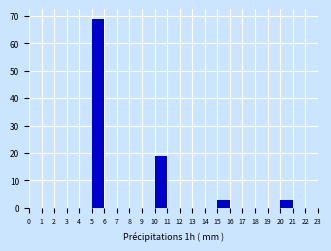

Reading left to right, transcribe this chart: for each bar, give the range it covers on the x-axis and its height. The values are not printed on the chart, so give them approximately, as read against the axis.

0 to 1: 0
1 to 2: 0
2 to 3: 0
3 to 4: 0
4 to 5: 0
5 to 6: 69
6 to 7: 0
7 to 8: 0
8 to 9: 0
9 to 10: 0
10 to 11: 19
11 to 12: 0
12 to 13: 0
13 to 14: 0
14 to 15: 0
15 to 16: 3
16 to 17: 0
17 to 18: 0
18 to 19: 0
19 to 20: 0
20 to 21: 3
21 to 22: 0
22 to 23: 0